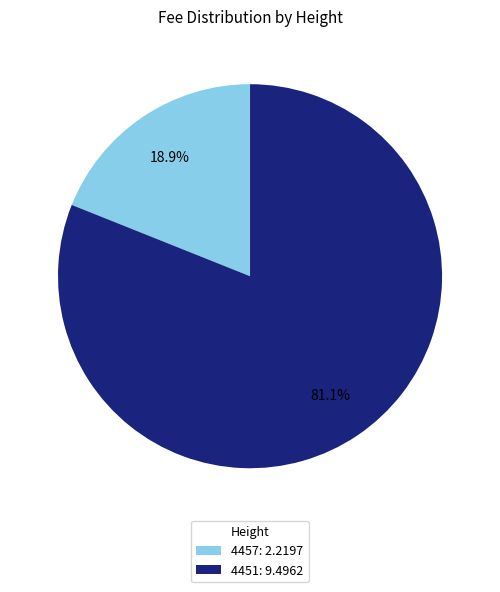

Which category accounts for the majority?

4451